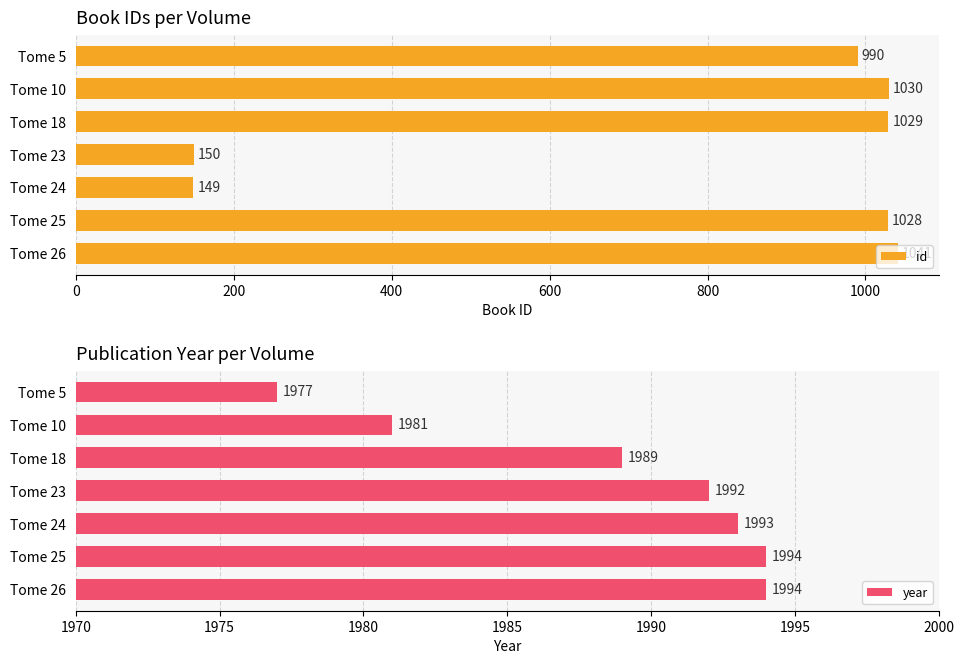

True or false: id has a value of 1485 at Tome 10.

False